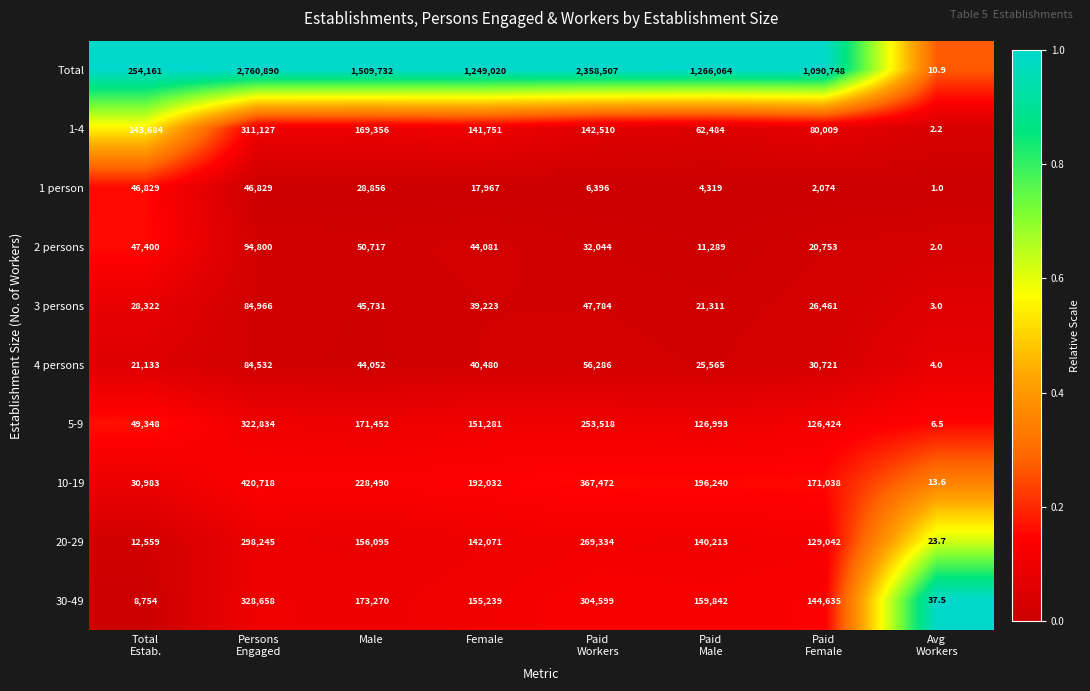

What is the total value across all series at Total
Estab.?

643173.0